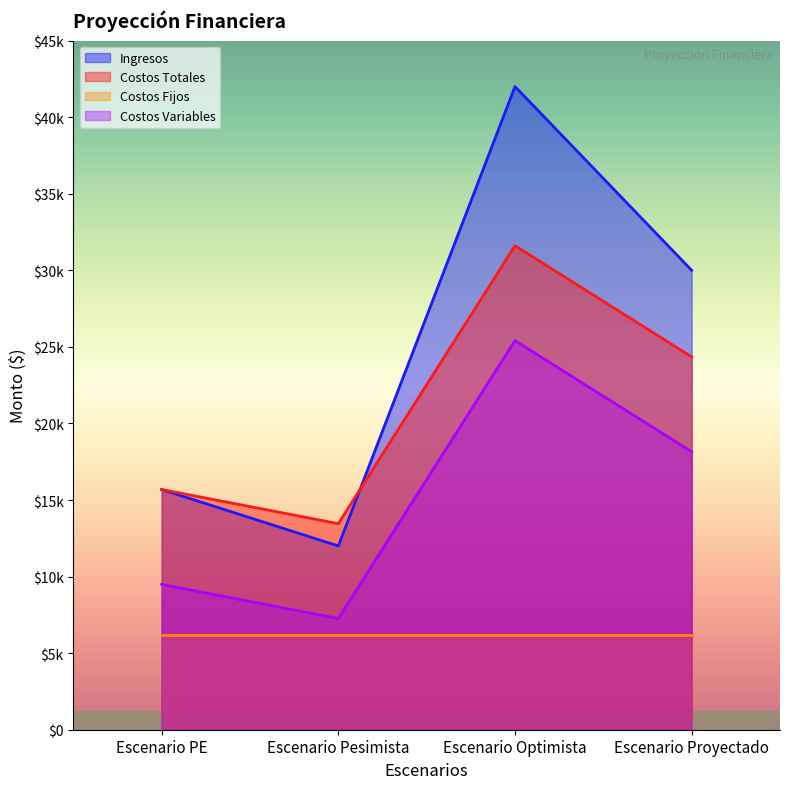

What is the label of the 1st point from the left?

Escenario PE